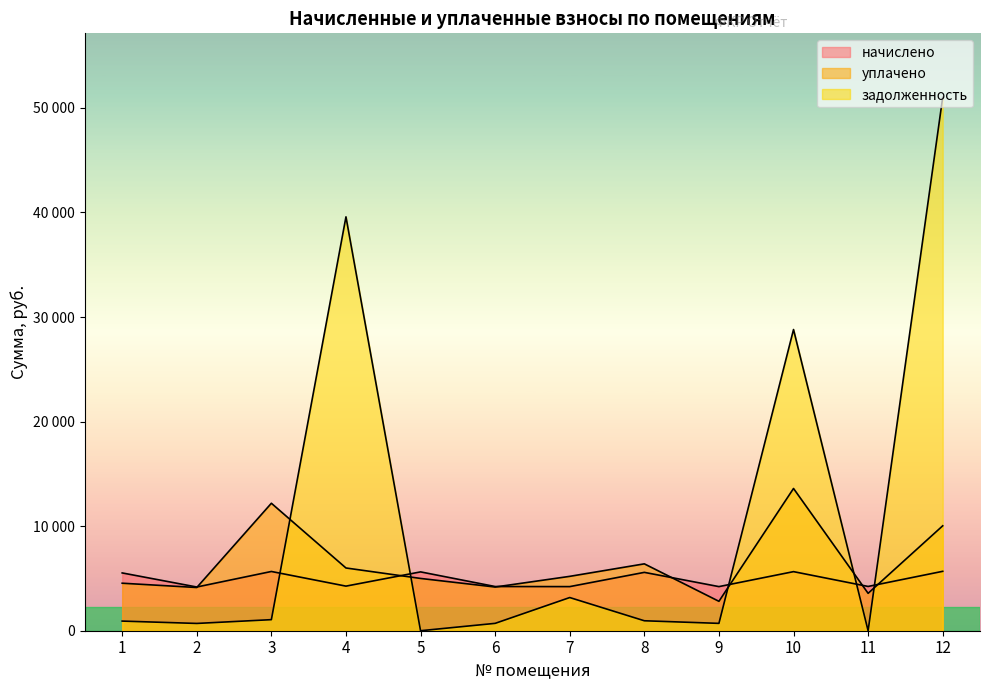

What is the difference between the уплачено values at 4 and 5?

1000.0